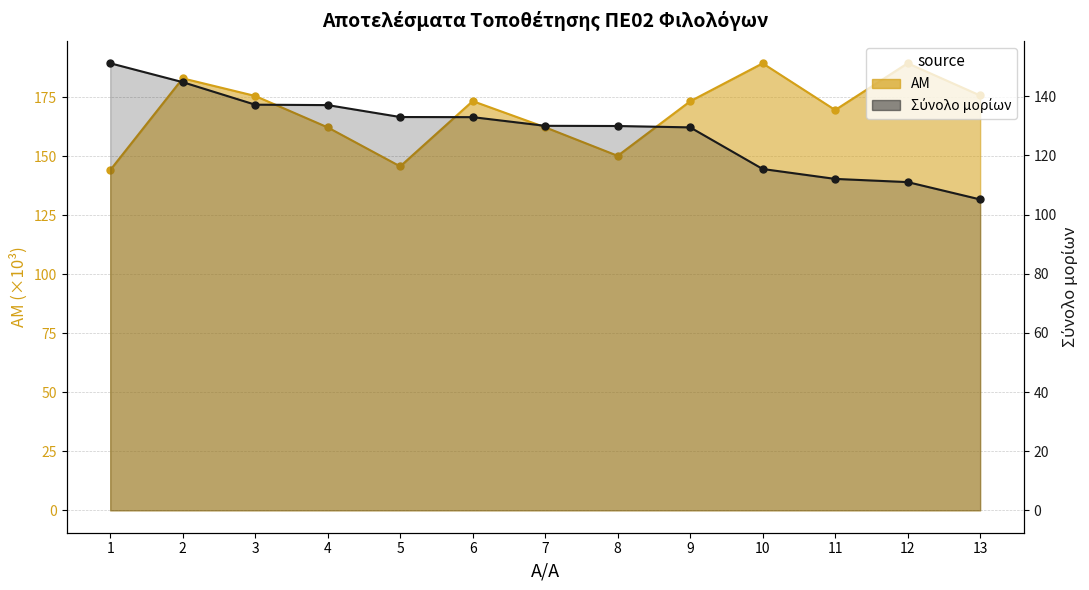

Which series has the largest total across all categories?

AM